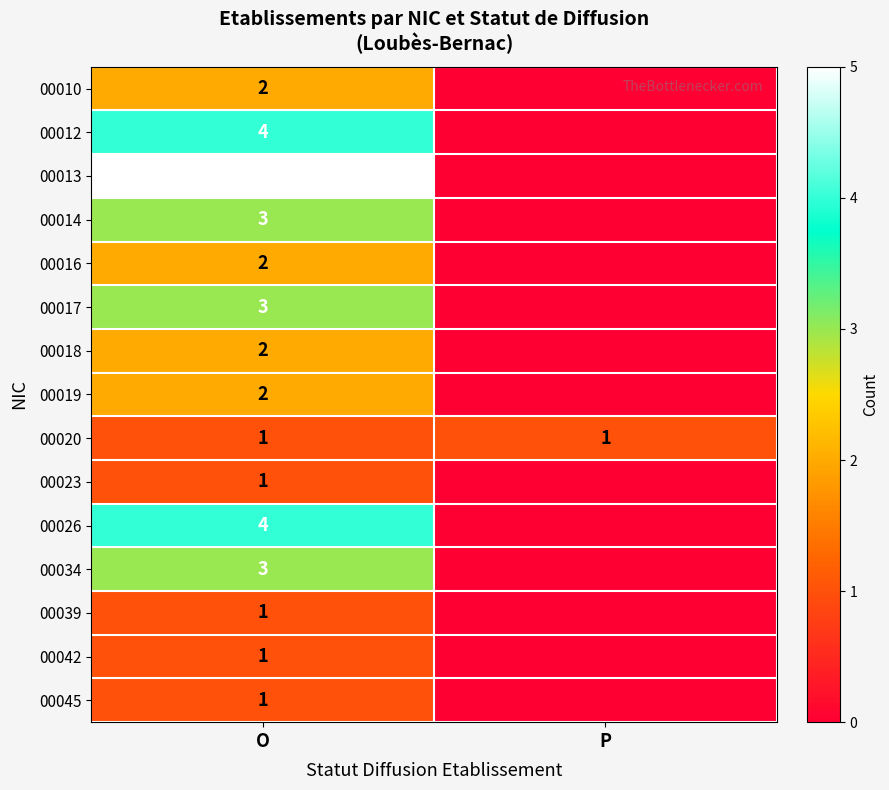

At how many categories does at least one series exceed 0?

2